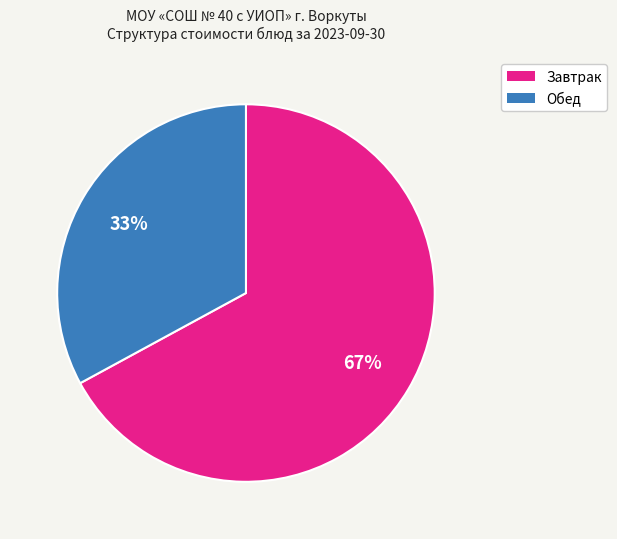

Is there any slice that represents more than half of the pie?

Yes